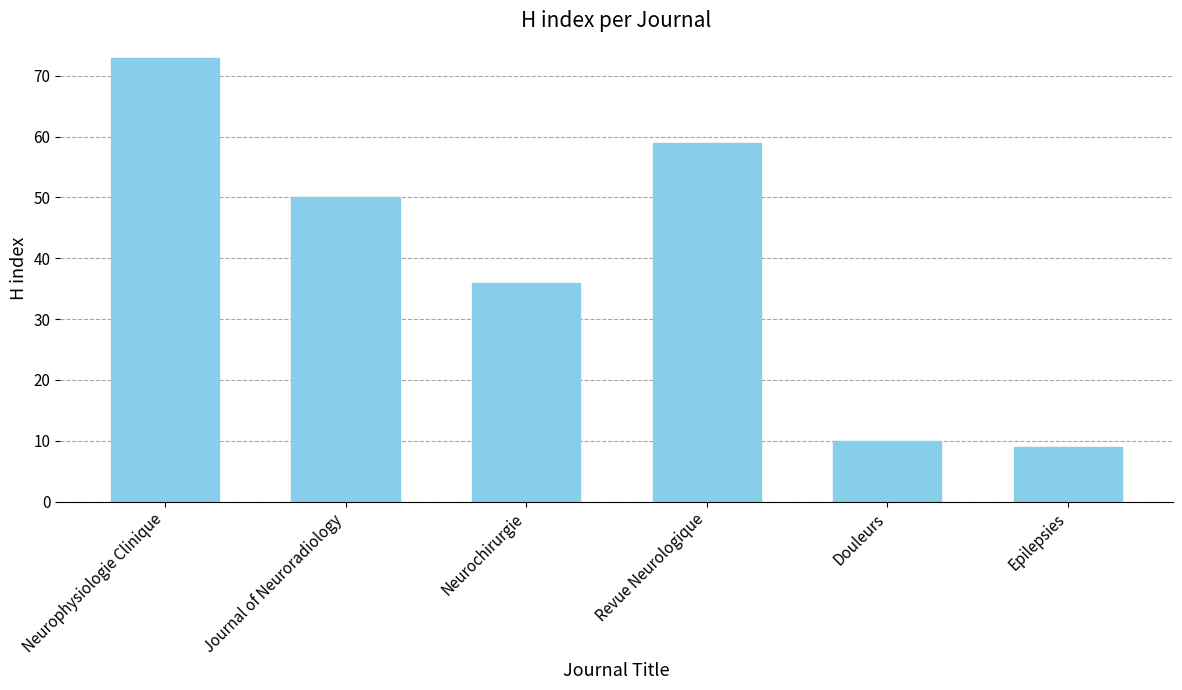

Reading left to right, what are all the values shown in this chart?

73	50	36	59	10	9